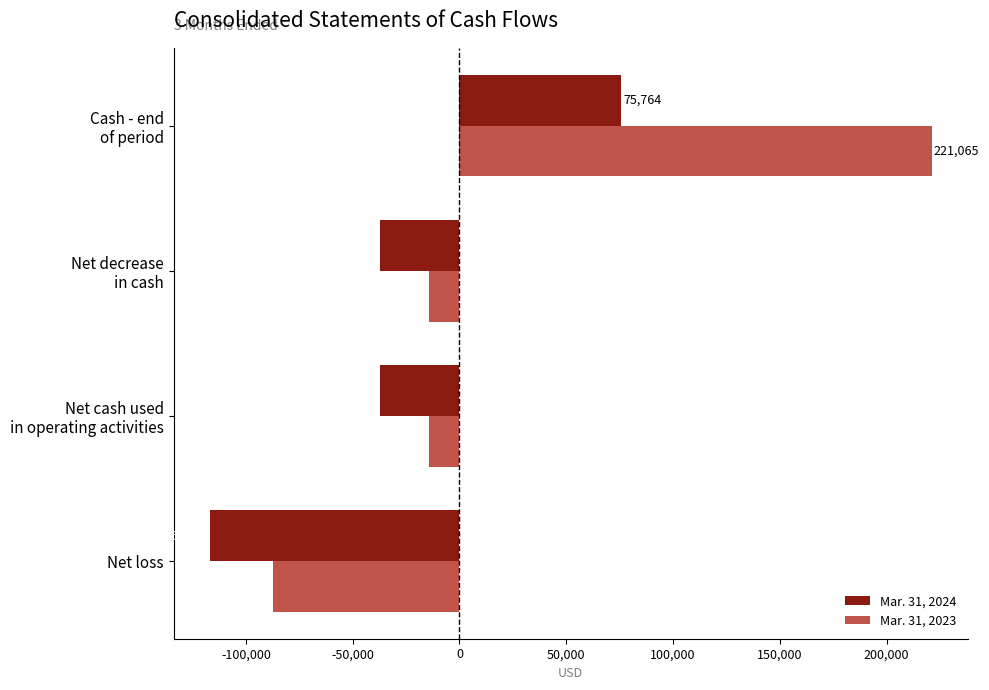

Rank the series by their maximum value, from highest to lowest.

Mar. 31, 2023, Mar. 31, 2024